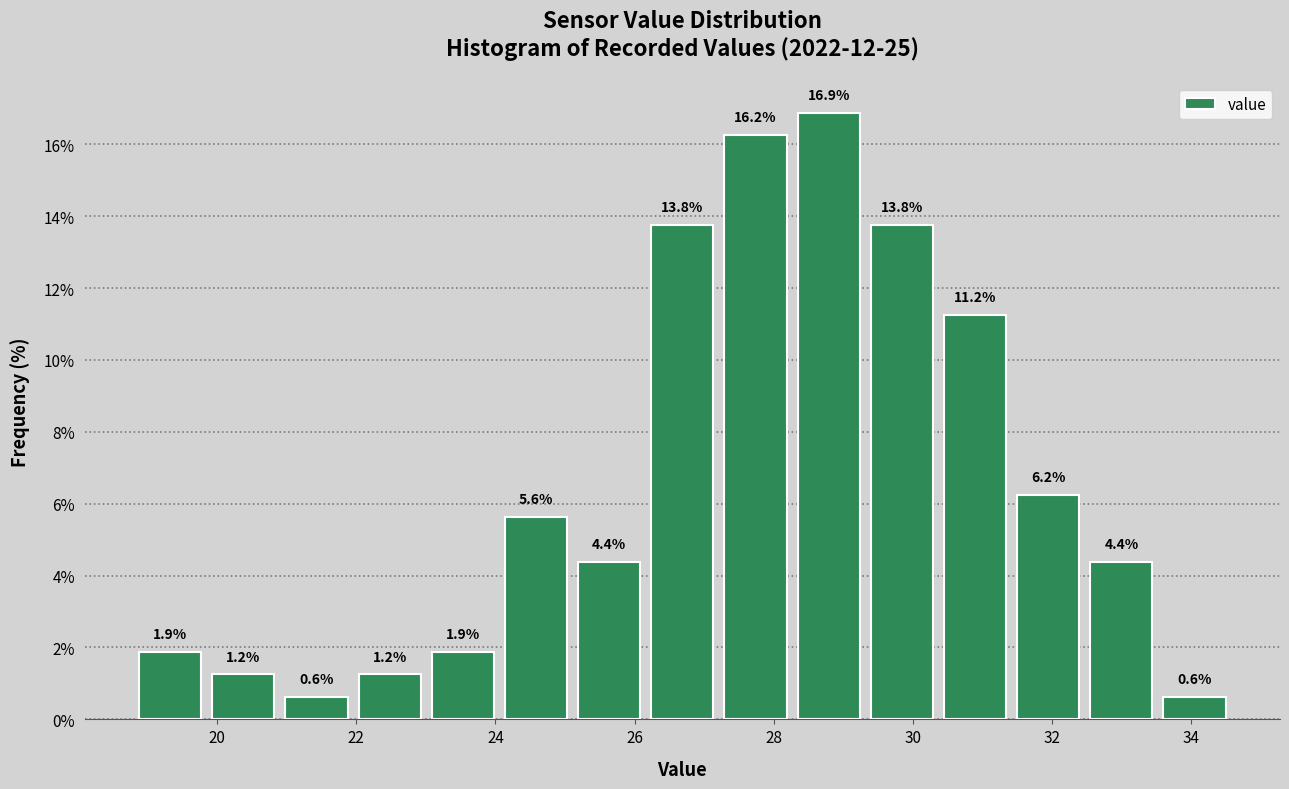

Which range on the x-axis has the tallest bar?

28.2 to 29.4